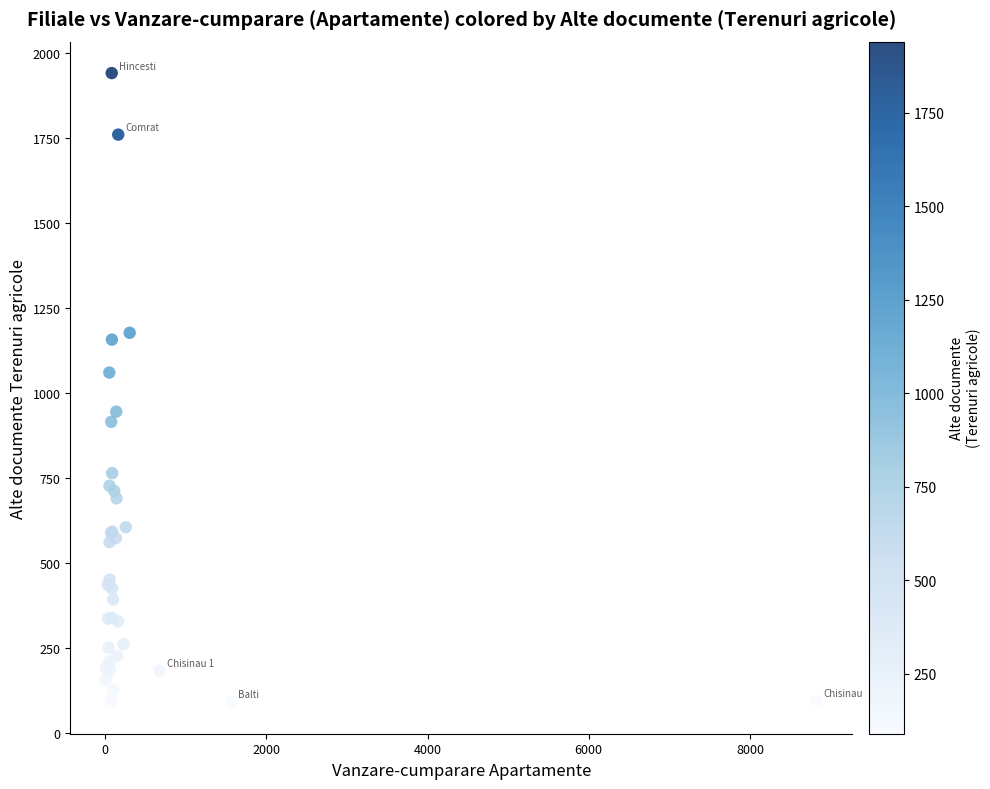

What Y value in the scatter plot is closest to 1014?

1059